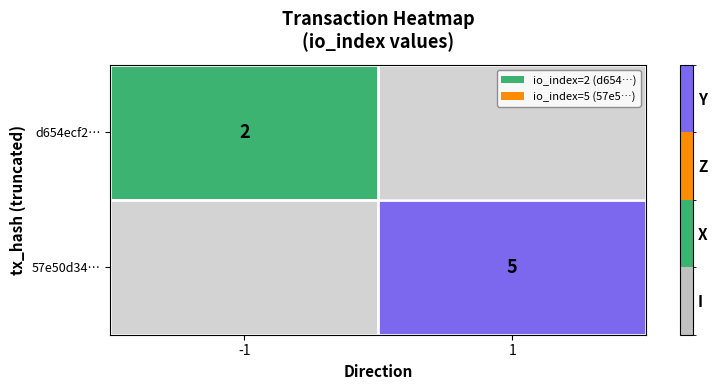

The d654ecf2… series shows 1.3 at -1. True or false?

False